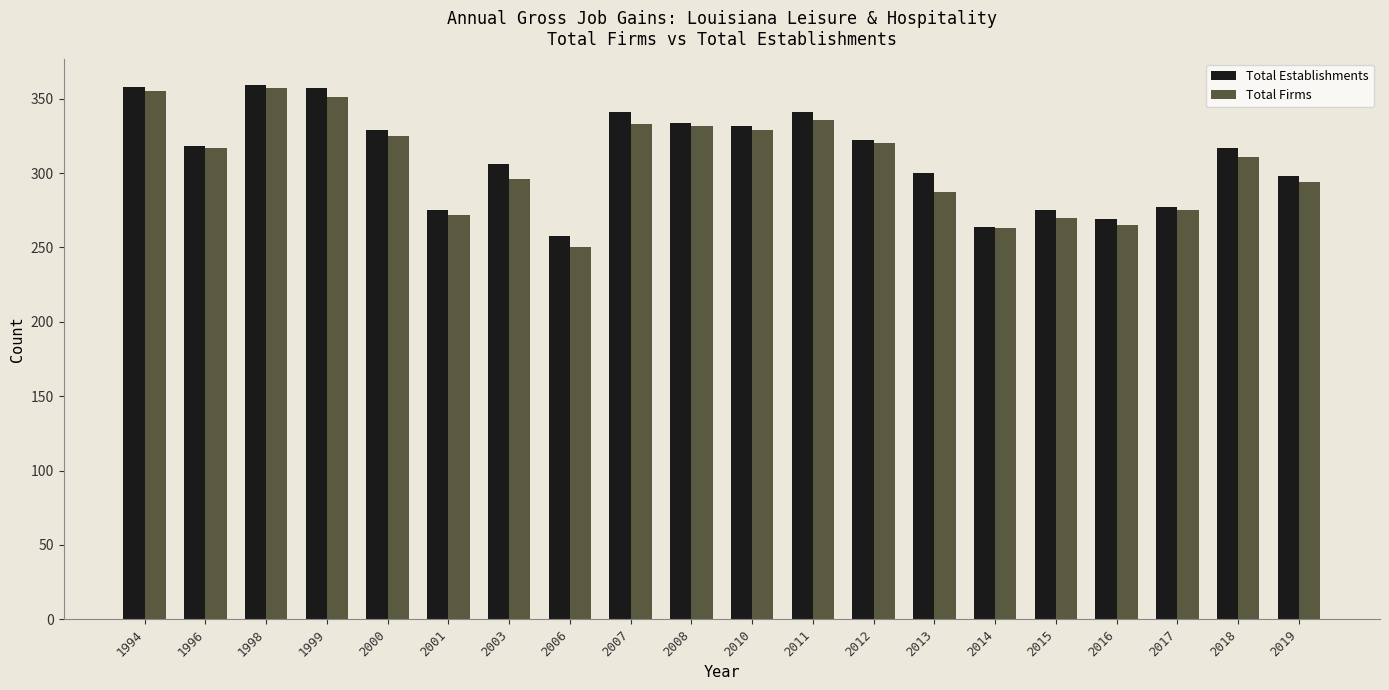

How many data points in Total Establishments are less than 318?

10